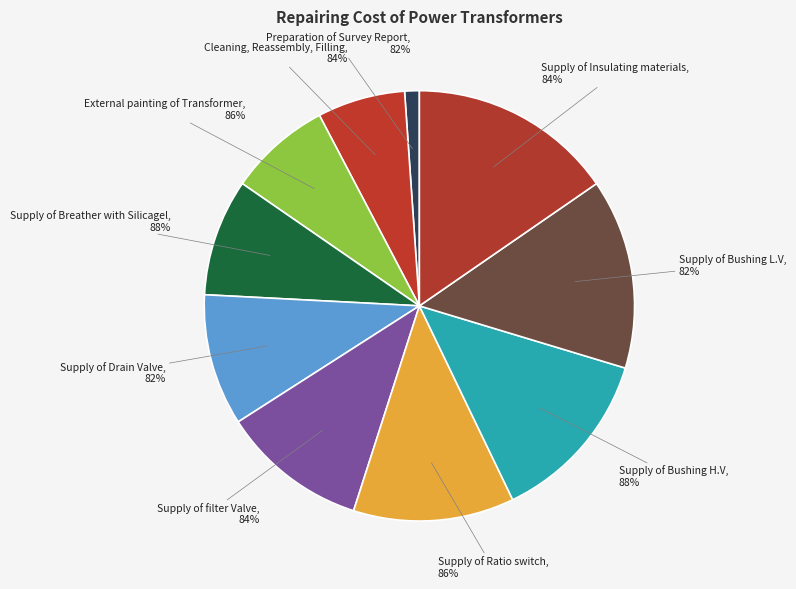

Which slice is the largest?

Supply of Insulating materials